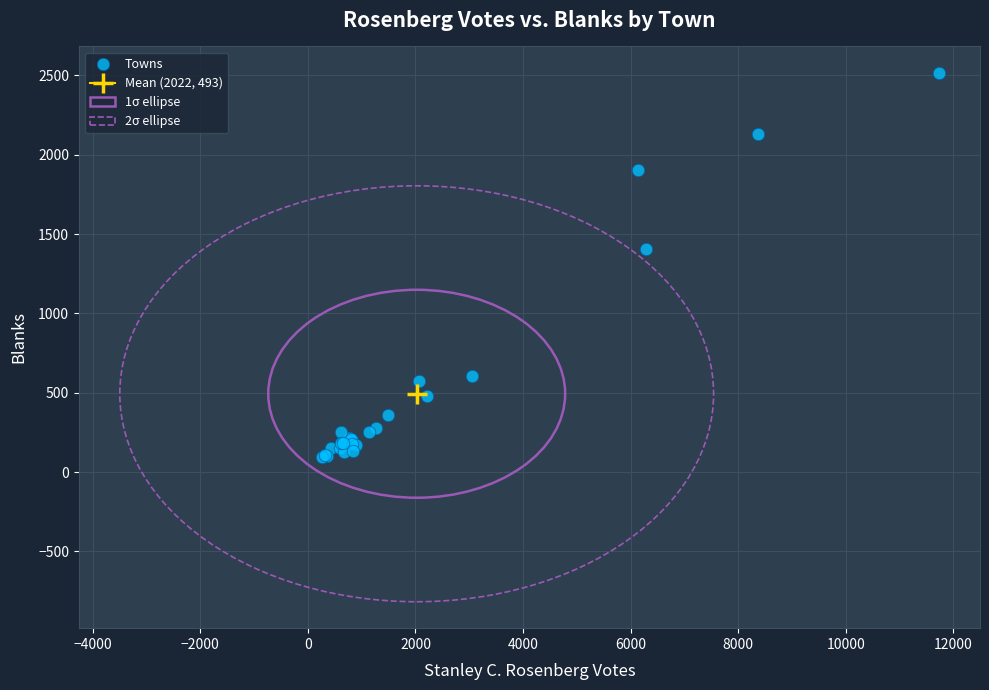

What Y value in the scatter plot is closest to 1307?

1408